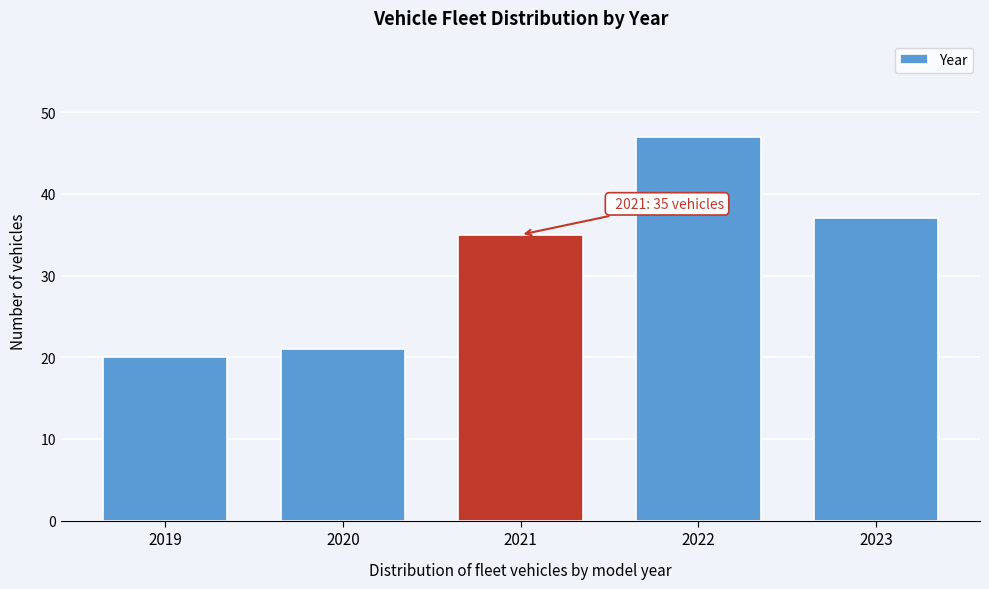

Reading left to right, transcribe all the data shown in this chart.

20	21	35	47	37